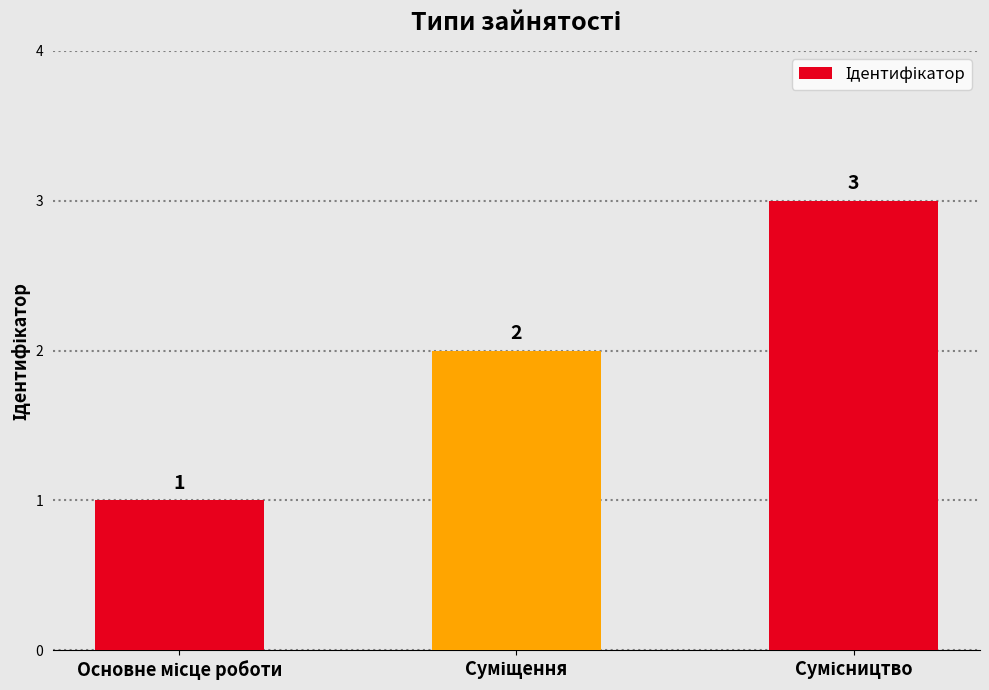

How many values are between 1 and 3?

3